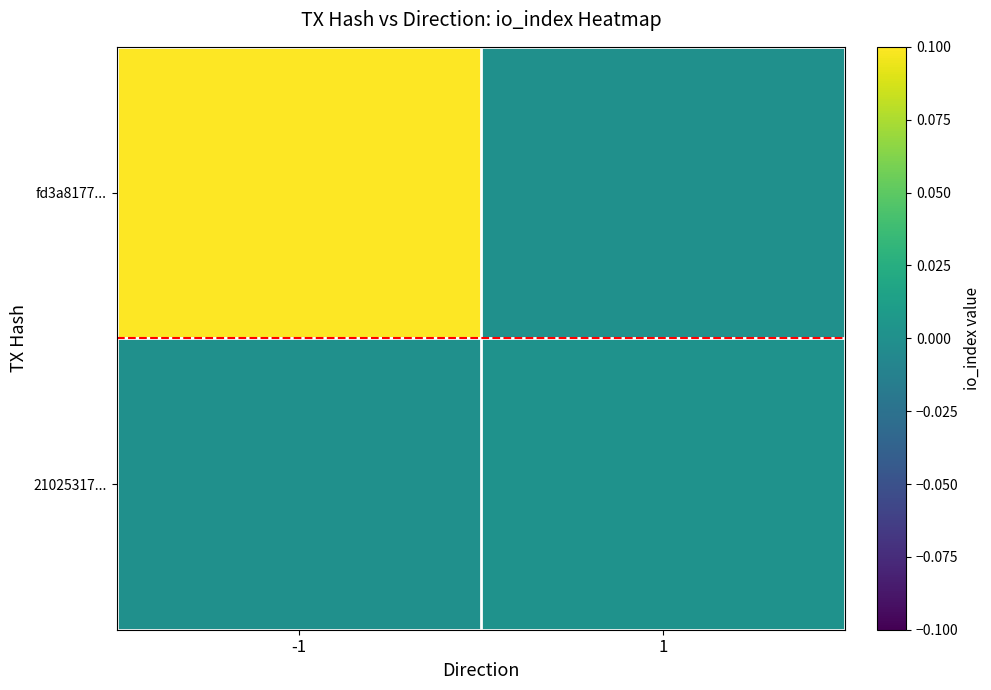

List the series in order of their peak value, highest first.

fd3a8177..., 21025317...